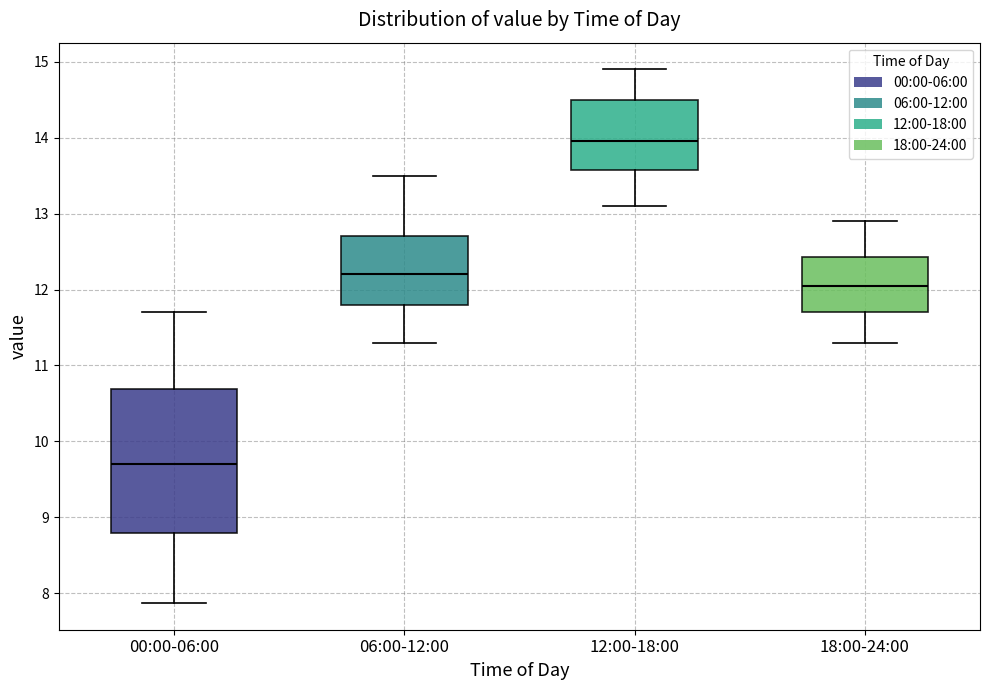

Reading left to right, read every box against the y-axis: the position of its median line, the range the box covers, and the ends of its whiskers. The values are not printed on the chart, so give them approximately, as read against the axis.

00:00-06:00: median 9.7, box 8.8 to 10.7, whiskers 7.9 to 11.7
06:00-12:00: median 12.2, box 11.8 to 12.7, whiskers 11.3 to 13.5
12:00-18:00: median 14.0, box 13.6 to 14.5, whiskers 13.1 to 14.9
18:00-24:00: median 12.1, box 11.7 to 12.4, whiskers 11.3 to 12.9